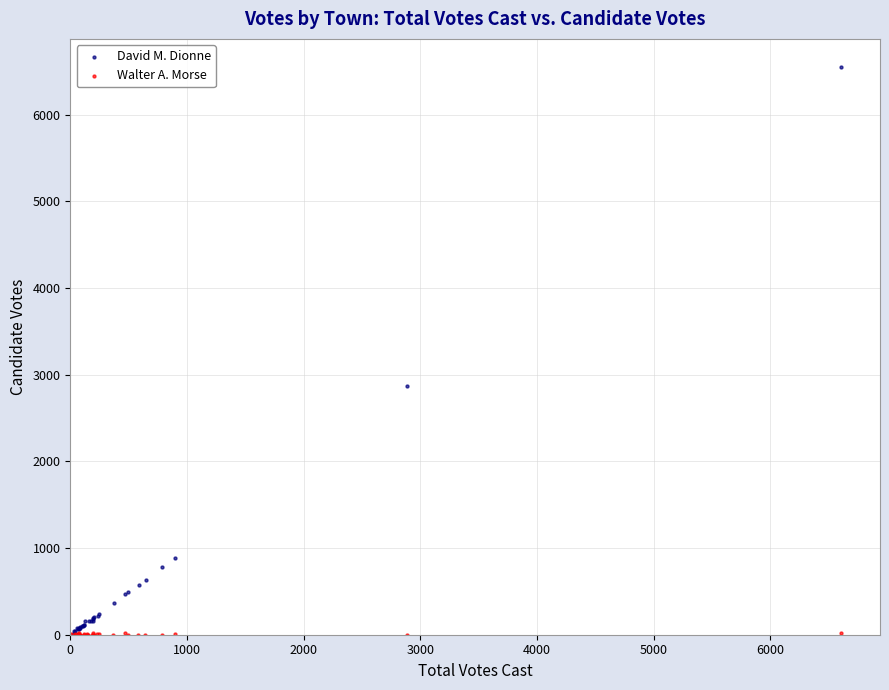

Which series contains the highest Y value?

David M. Dionne